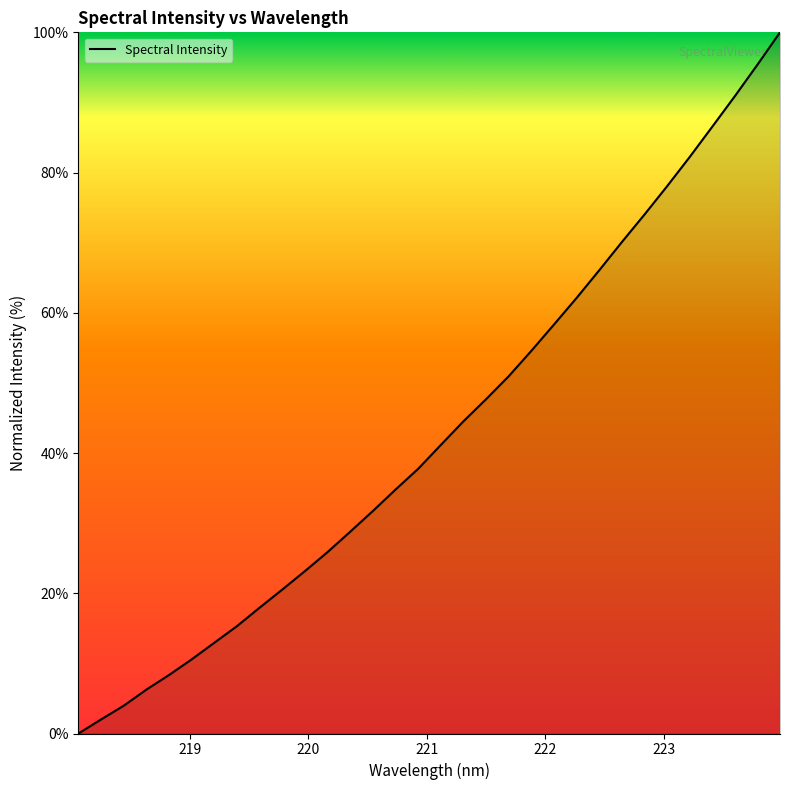

What is the maximum value shown in the chart?

100.0